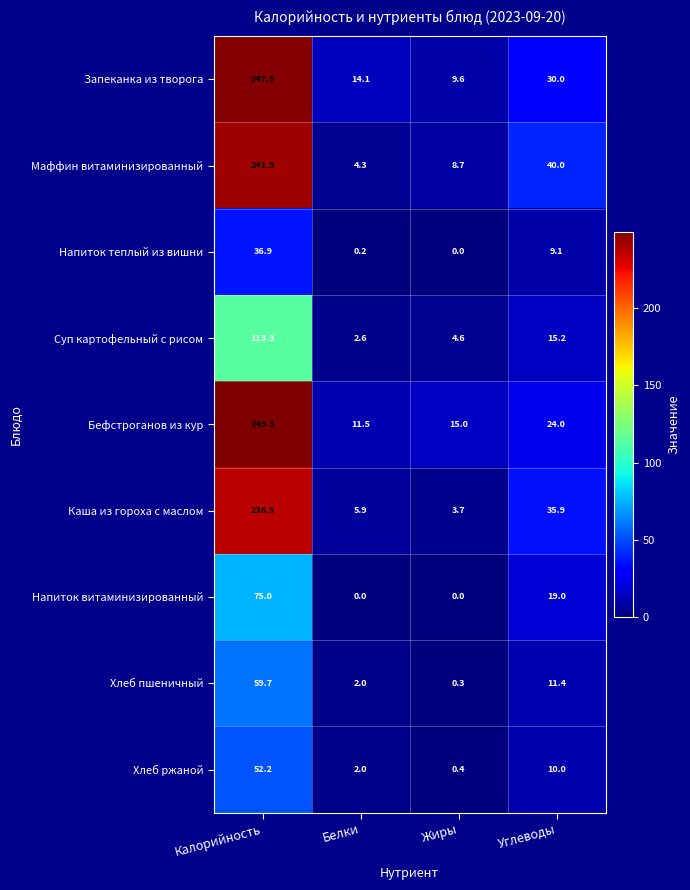

Which series changed the most between Белки and Жиры?

Запеканка из творога